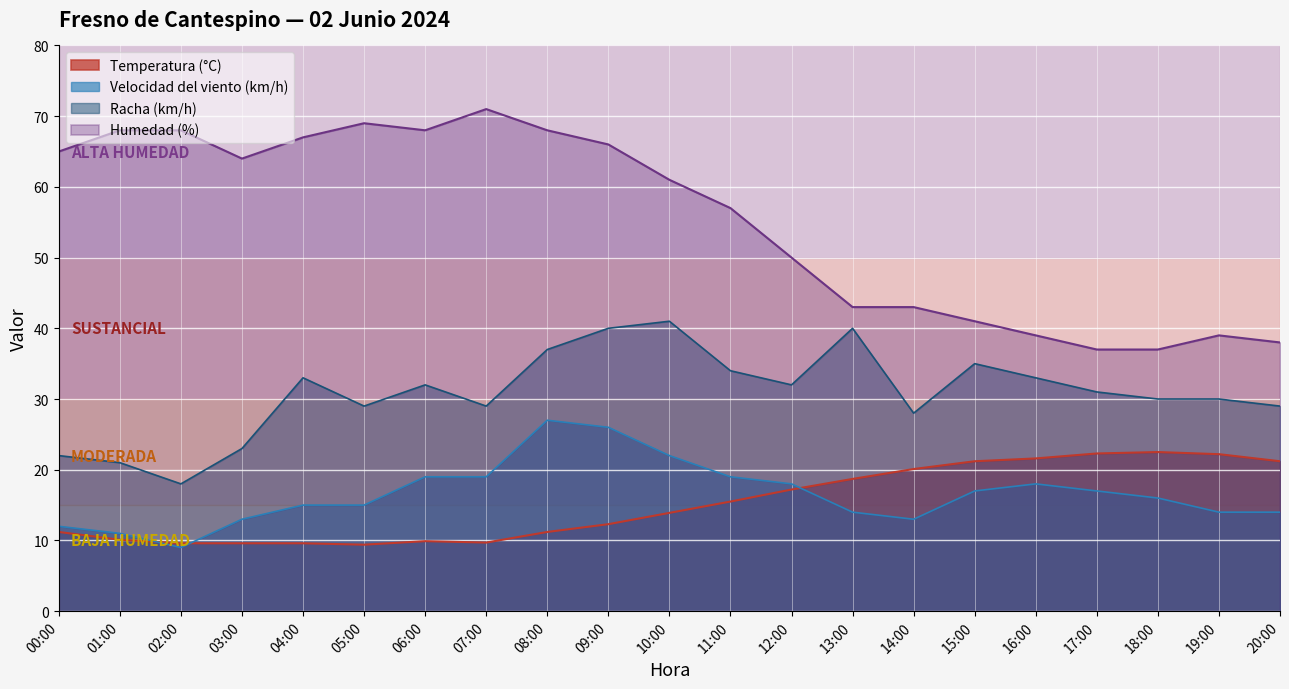

Where is Humedad (%) nearest to the value 54?

11:00